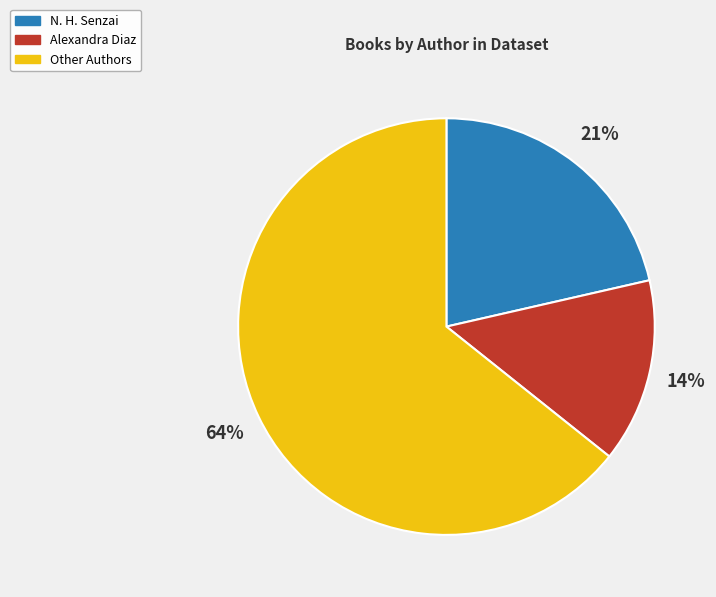

Which category has the smallest portion of the pie?

Alexandra Diaz